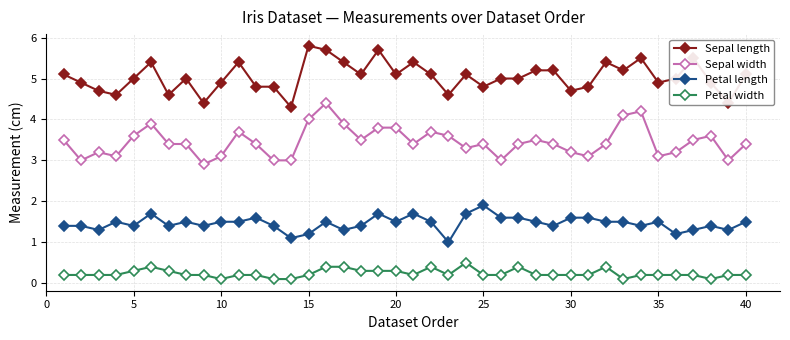

True or false: Petal width has more than 0 interior local peaks.

True